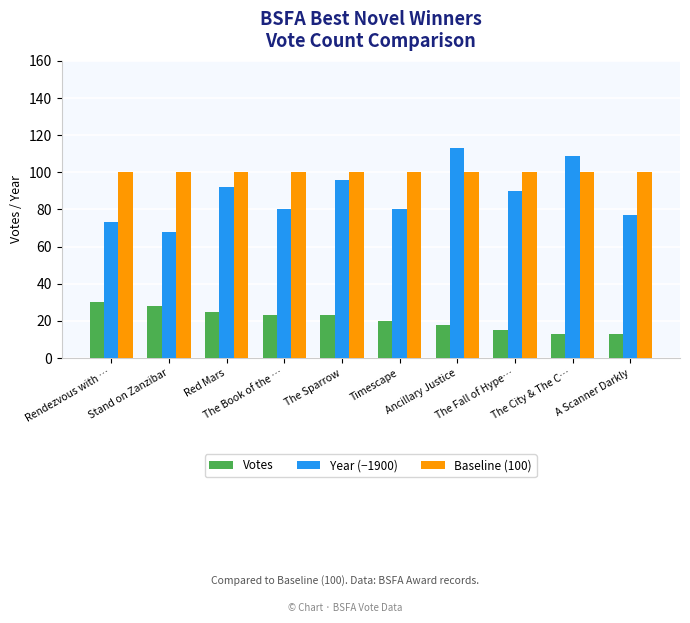

Reading left to right, extract all data points from this chart.

Votes: Rendezvous with …=30	Stand on Zanzibar=28	Red Mars=25	The Book of the …=23	The Sparrow=23	Timescape=20	Ancillary Justice=18	The Fall of Hype…=15	The City & The C…=13	A Scanner Darkly=13
Year (−1900): Rendezvous with …=73	Stand on Zanzibar=68	Red Mars=92	The Book of the …=80	The Sparrow=96	Timescape=80	Ancillary Justice=113	The Fall of Hype…=90	The City & The C…=109	A Scanner Darkly=77
Baseline (100): Rendezvous with …=100	Stand on Zanzibar=100	Red Mars=100	The Book of the …=100	The Sparrow=100	Timescape=100	Ancillary Justice=100	The Fall of Hype…=100	The City & The C…=100	A Scanner Darkly=100